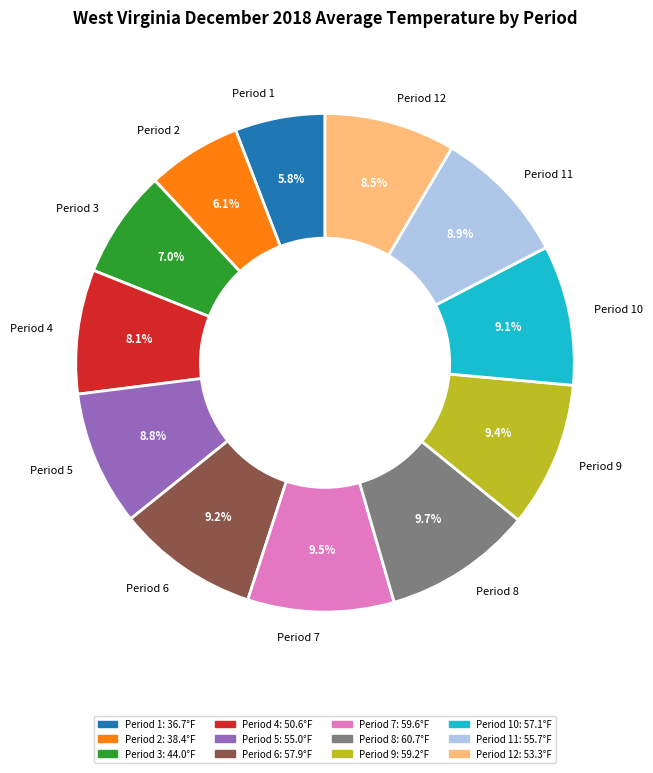

The Period 8 slice represents 19% of the pie. True or false?

False